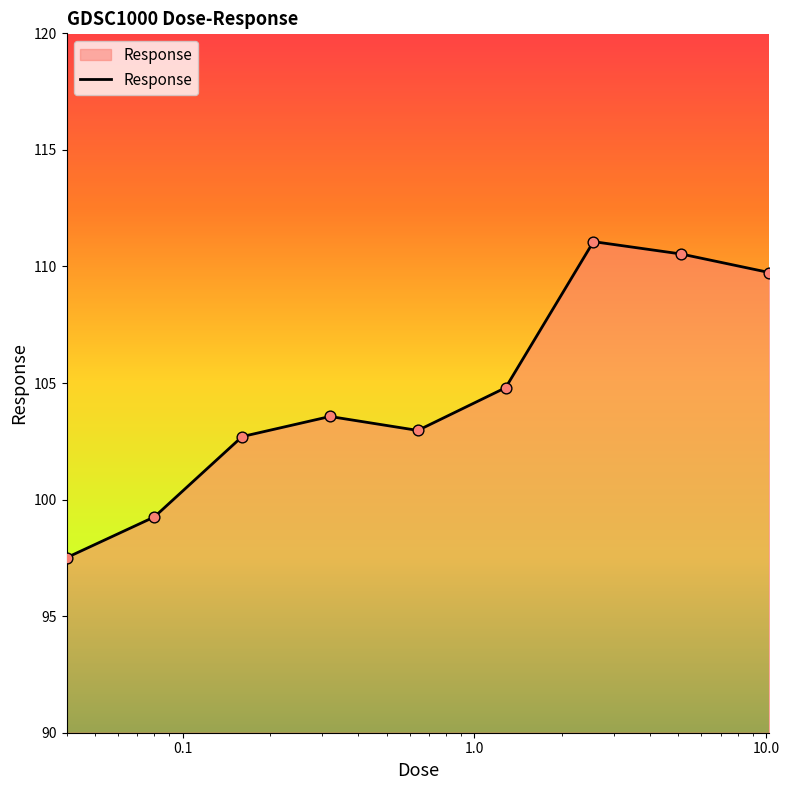

What is the smallest value displayed?

97.5